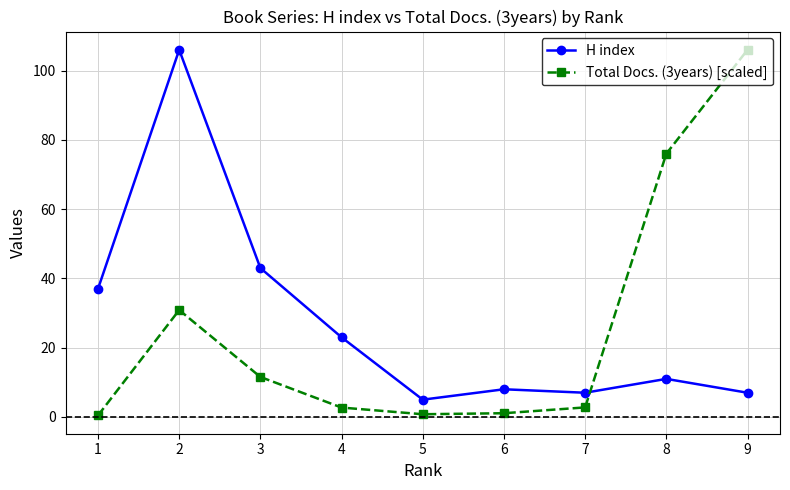

At which label is H index closest to 55?

3